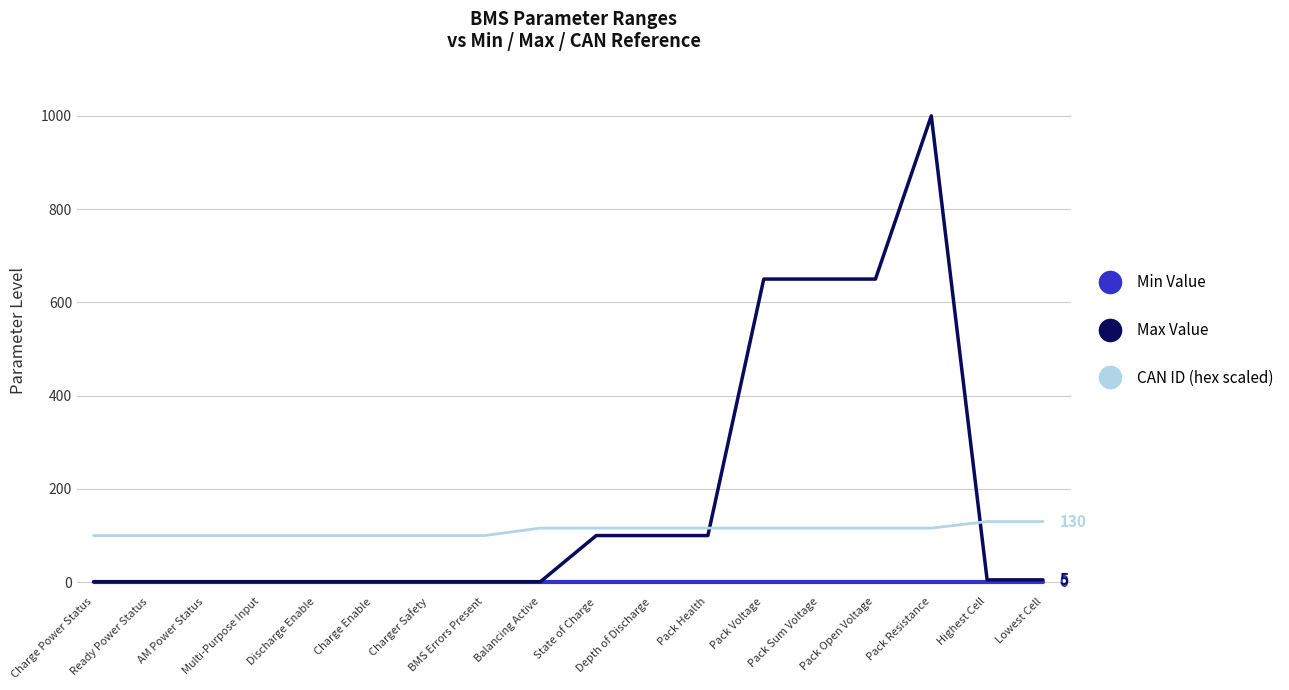

Rank the series by their maximum value, from lowest to highest.

Min Value, CAN ID (hex scaled), Max Value